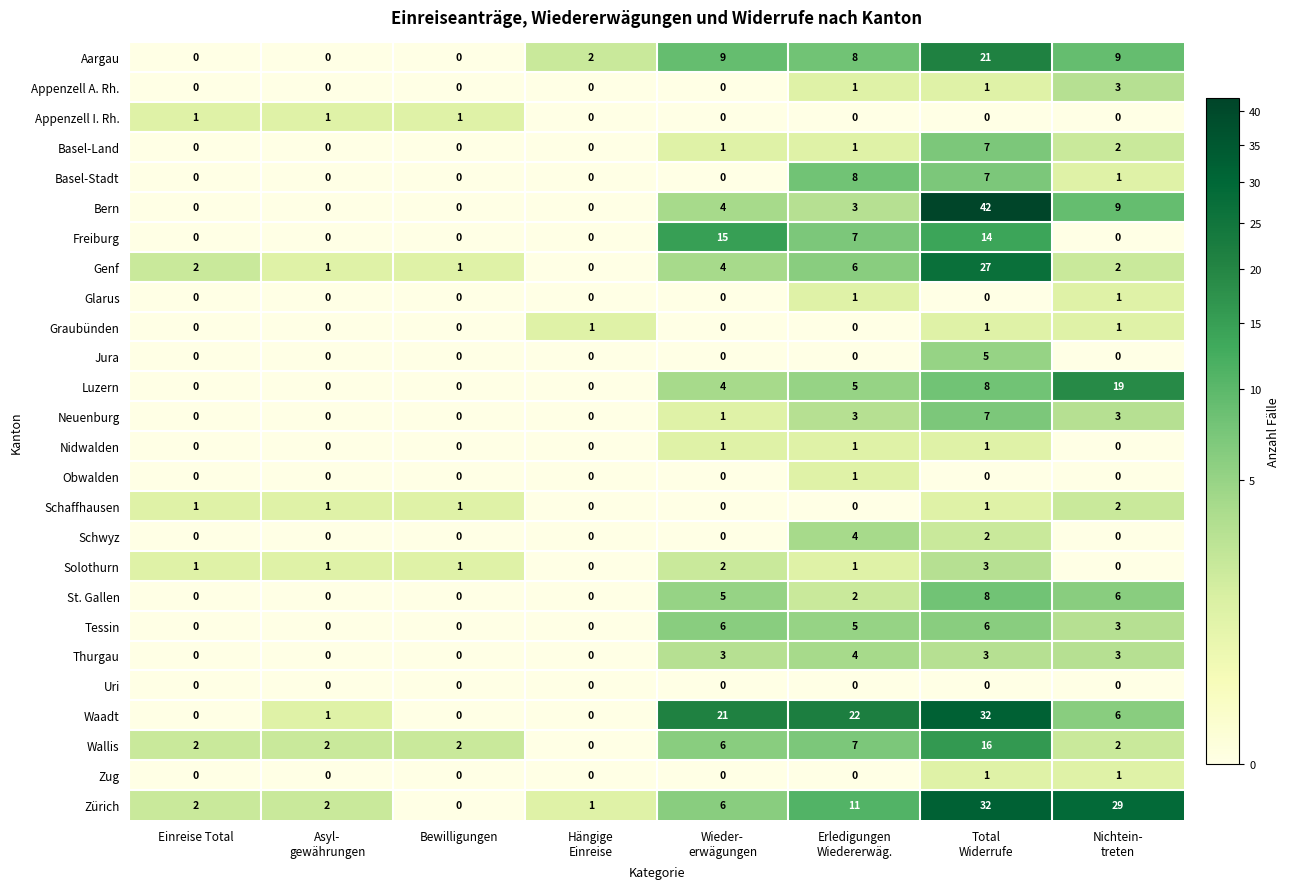

How many positive values does the Zug series have?

2